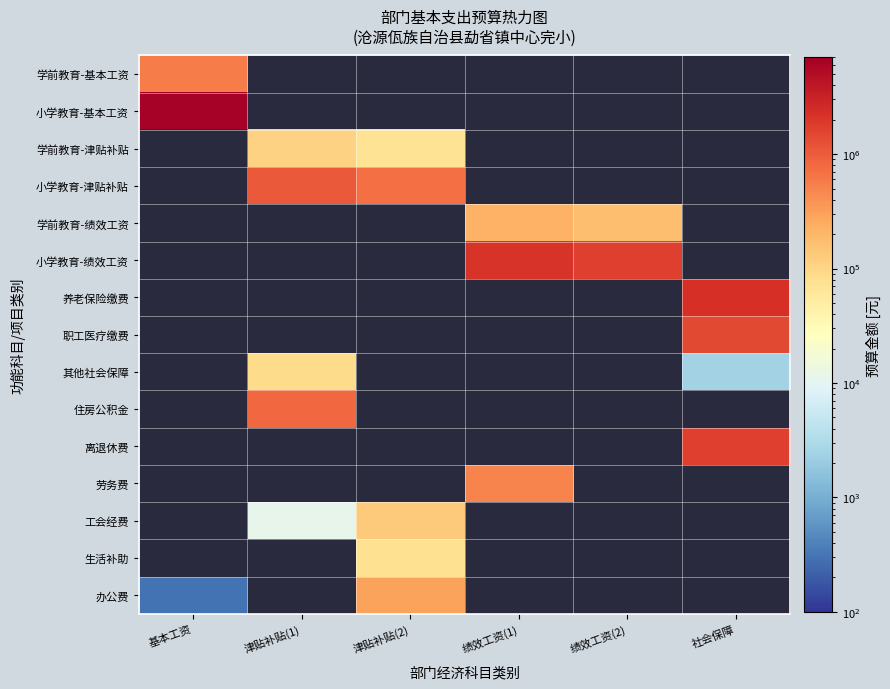

Which series has the largest range (max minus min)?

办公费